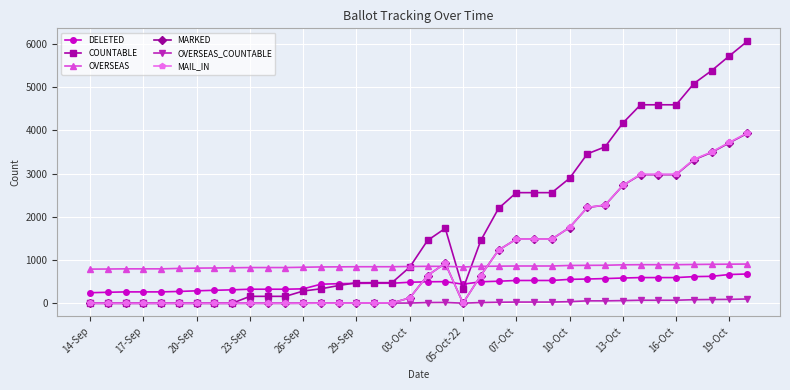

What is the sum of all OVERSEAS values?

32255